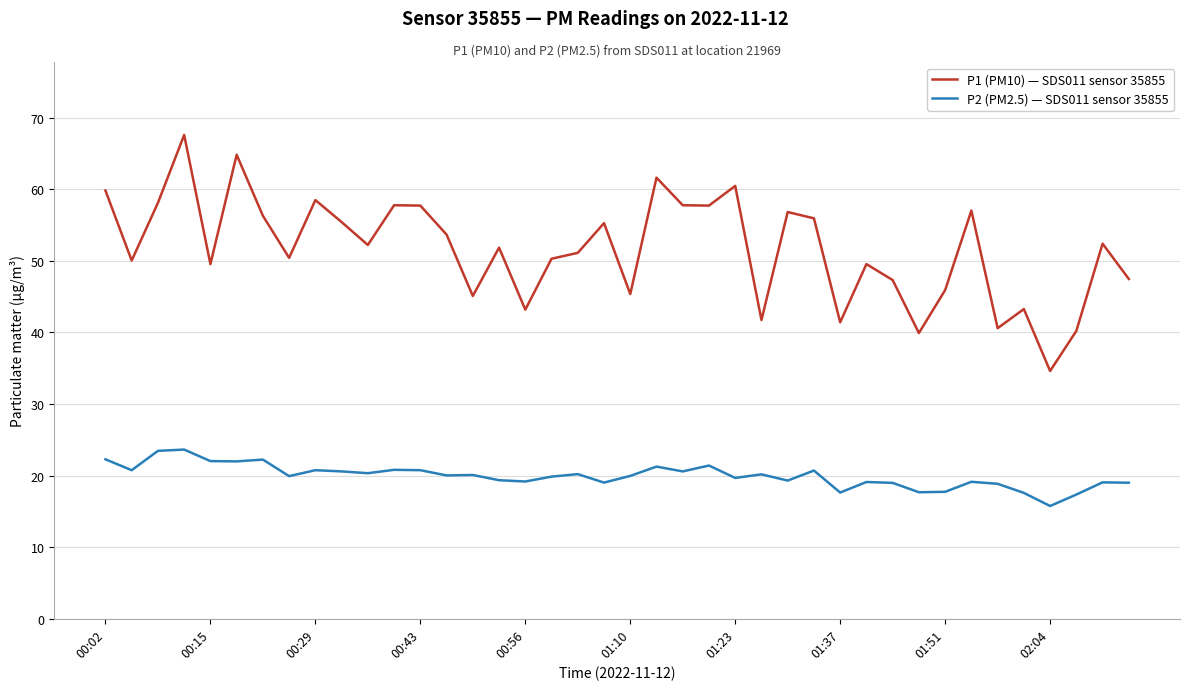

Which series has the largest total across all categories?

P1 (PM10) — SDS011 sensor 35855